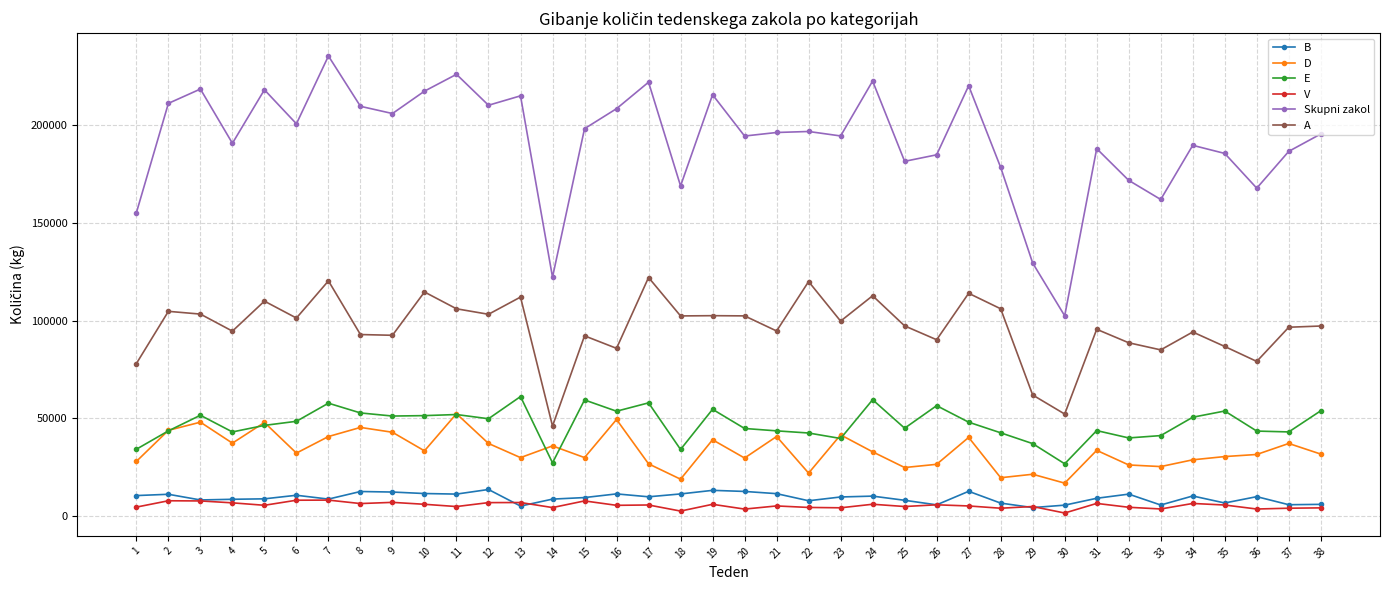

Does the chart display data point markers on the line(s)?

Yes